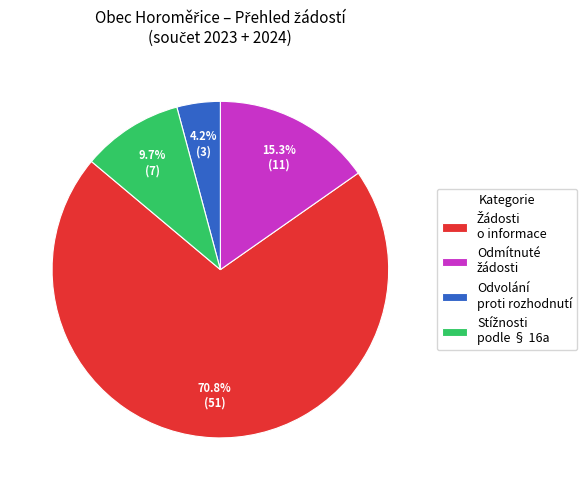

Is there any slice that represents more than half of the pie?

Yes